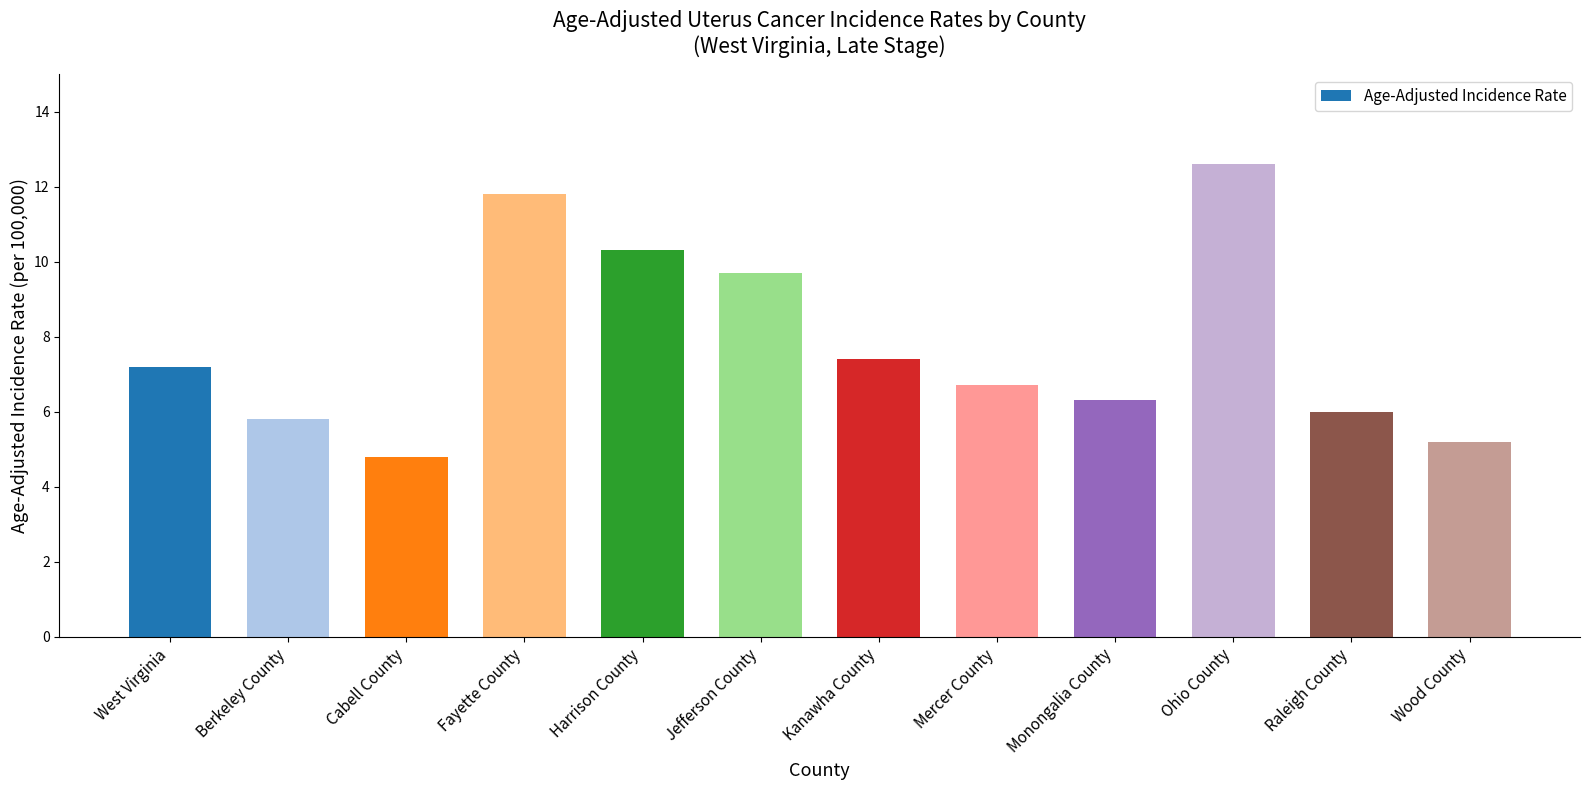

What is the value of the 9th bar from the left?

6.3